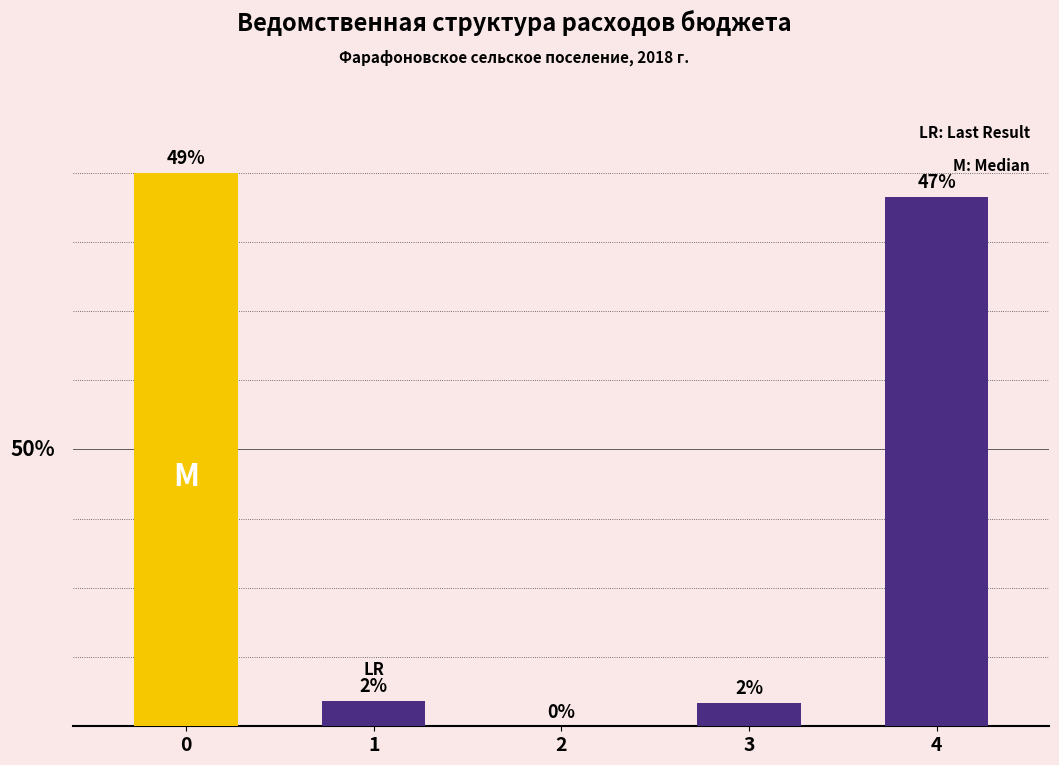

At which category does the chart reach its minimum across all series?

2